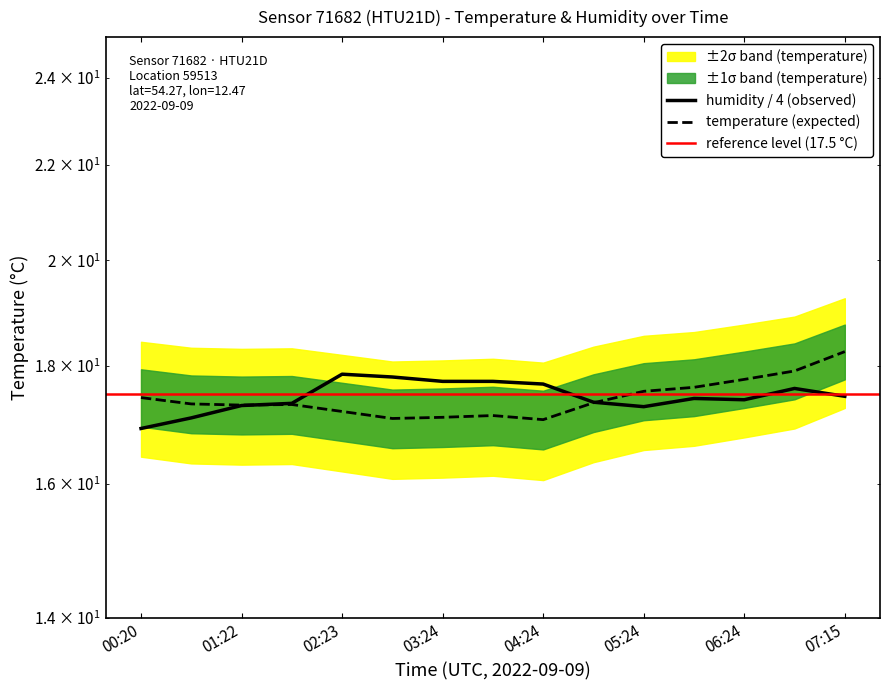

At which label does humidity first exceed 17?

00:50